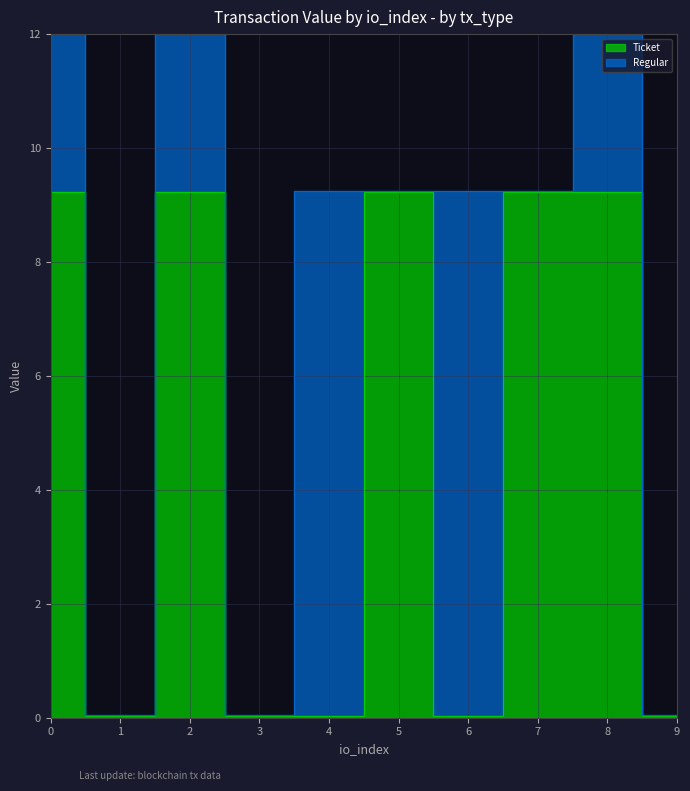

Reading left to right, extract all data points from this chart.

9.2	0.0	9.2	0.0	0.0	9.2	0.0	9.2	9.2	0.0